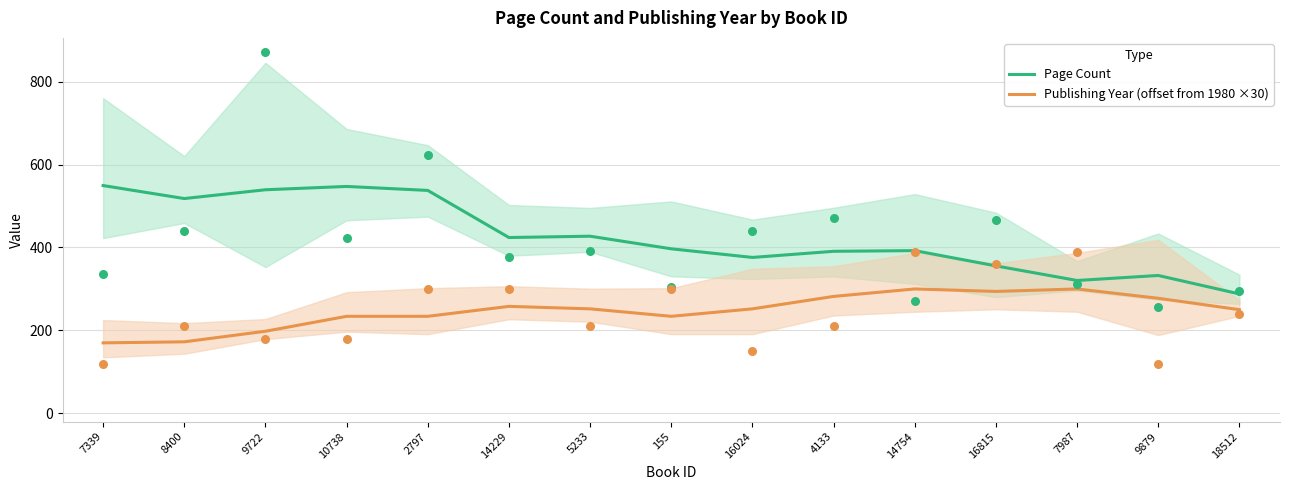

At how many categories does at least one series exceed 525?

4